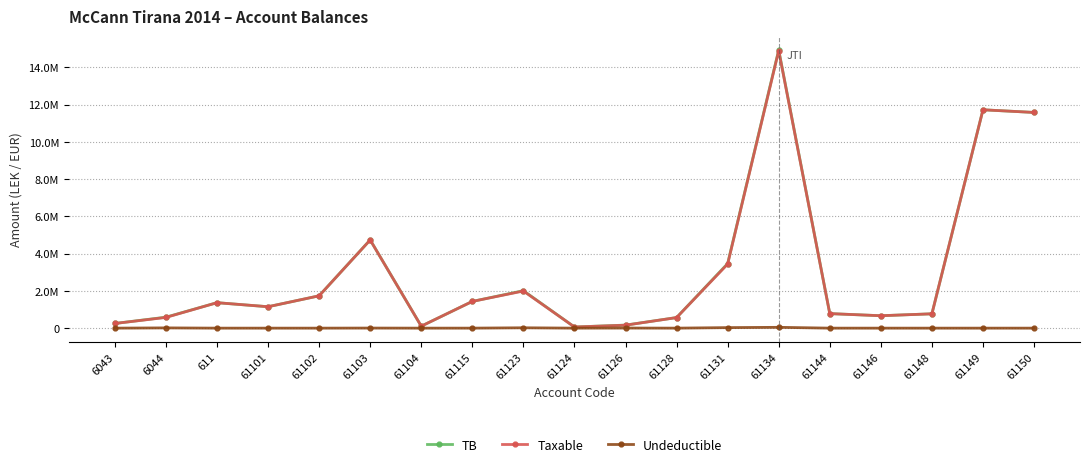

Is this an area chart (filled region under the line)?

No